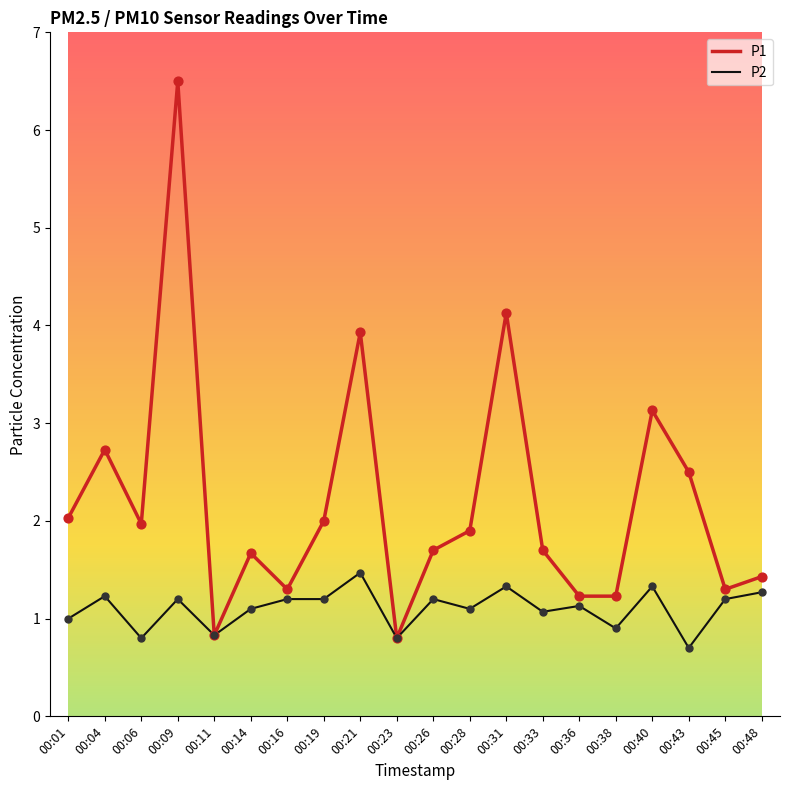

What are all the series names shown in the legend?

P1, P2